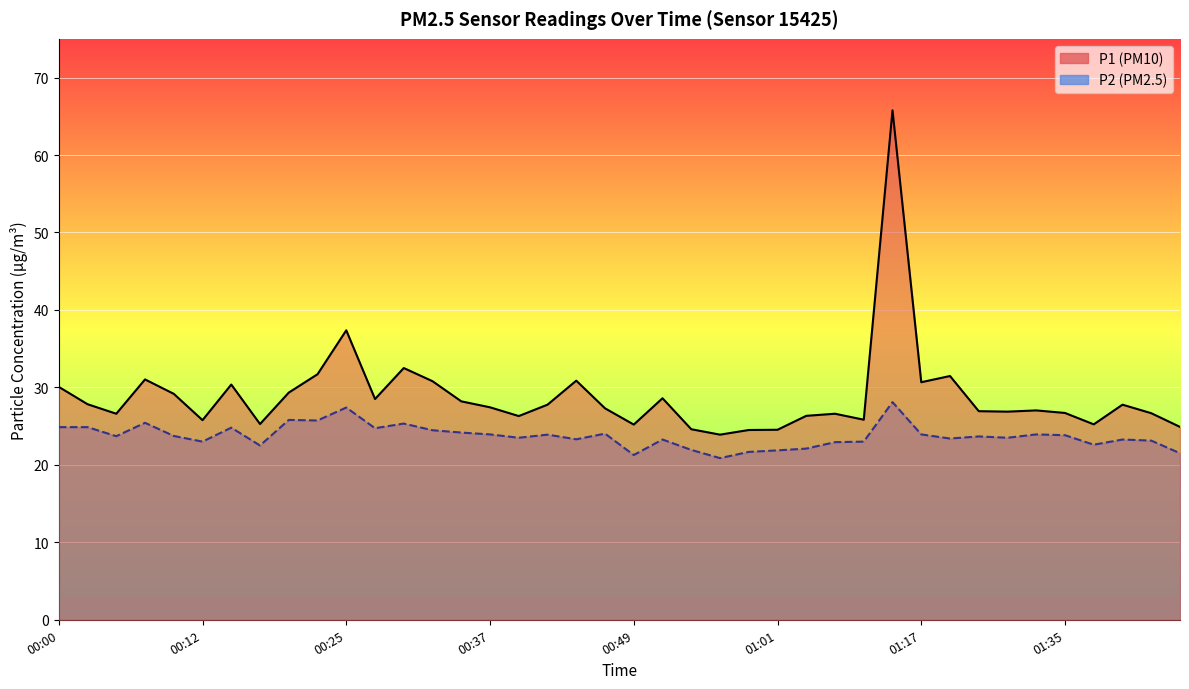

What is the total value across all series at 00:34?

52.4